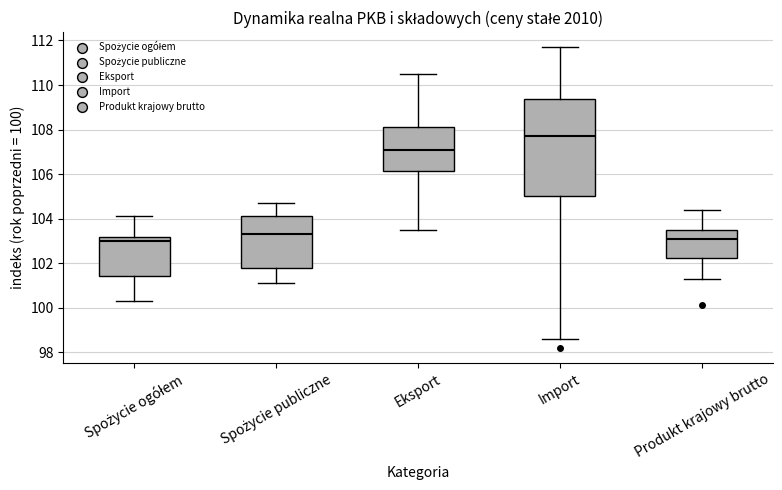

Reading left to right, read every box against the y-axis: the position of its median line, the range the box covers, and the ends of its whiskers. The values are not printed on the chart, so give them approximately, as read against the axis.

Spożycie ogółem: median 103.0, box 101.4 to 103.2, whiskers 100.4 to 104.2
Spożycie publiczne: median 103.4, box 101.8 to 104.2, whiskers 101.2 to 104.8
Eksport: median 107.2, box 106.2 to 108.2, whiskers 103.6 to 110.6
Import: median 107.8, box 105.0 to 109.4, whiskers 98.6 to 111.8
Produkt krajowy brutto: median 103.2, box 102.2 to 103.6, whiskers 101.4 to 104.4